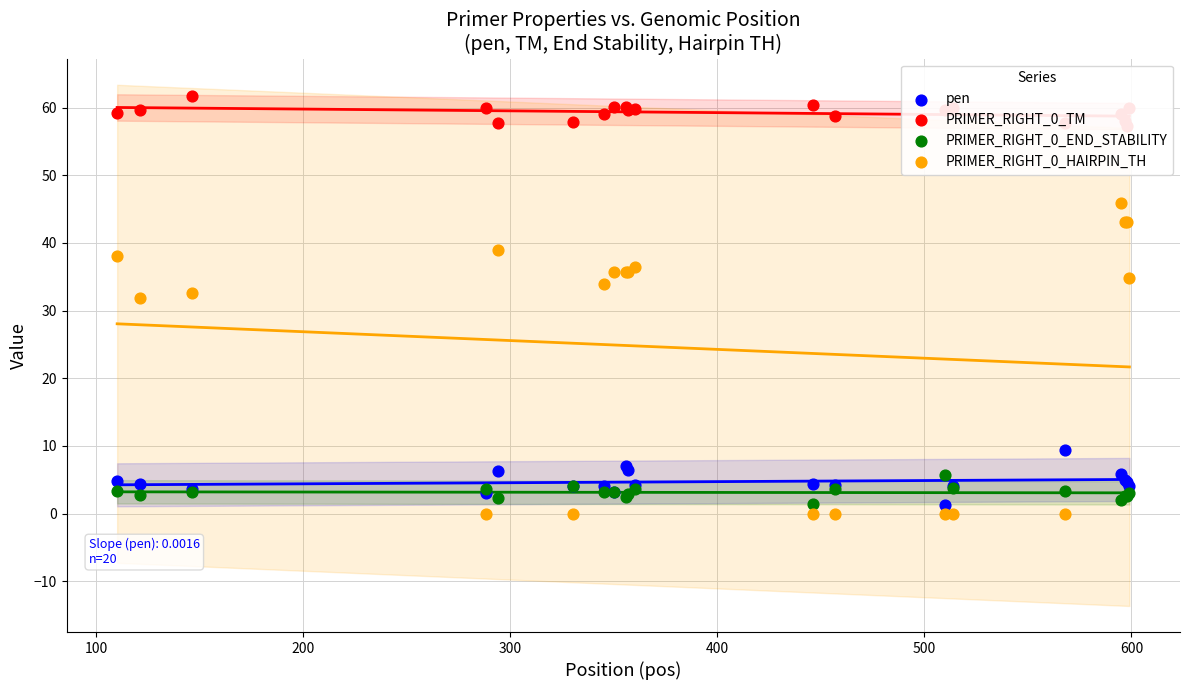

Which series has the widest spread of Y values?

PRIMER_RIGHT_0_HAIRPIN_TH